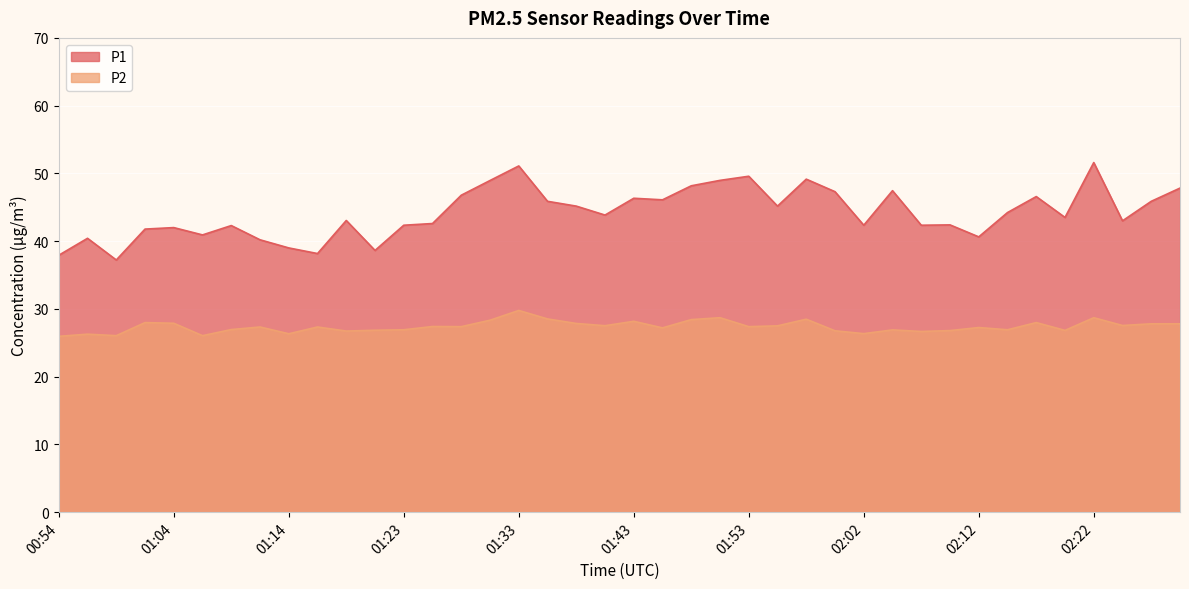

How many series are shown in this chart?

2